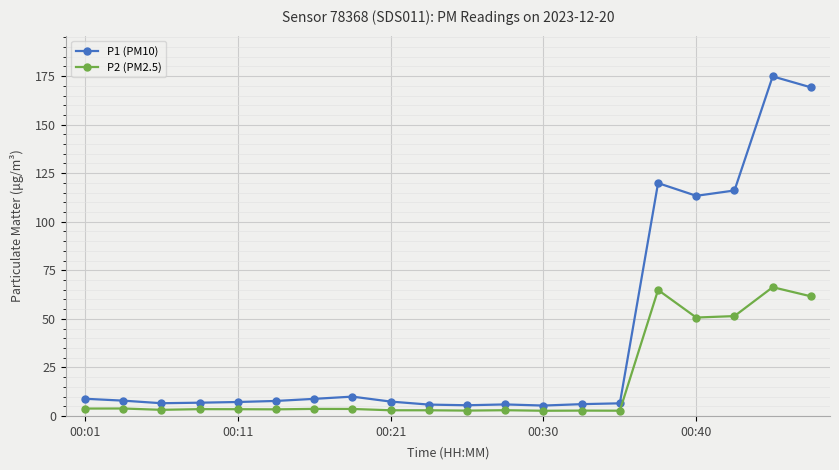

What is the sum of all P2 (PM2.5) values?

342.9